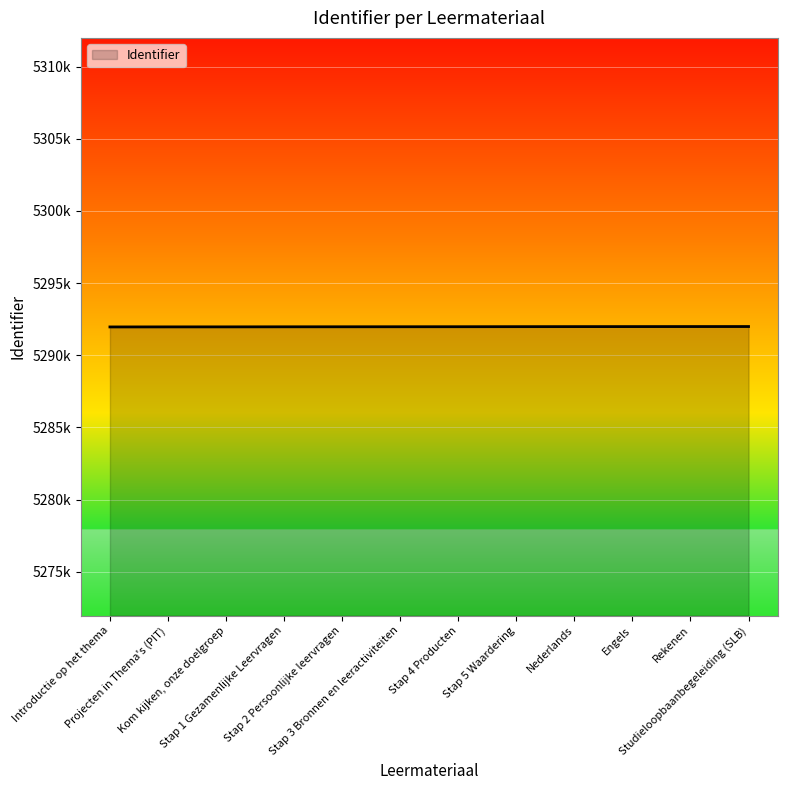

Does the chart display data point markers on the line(s)?

No